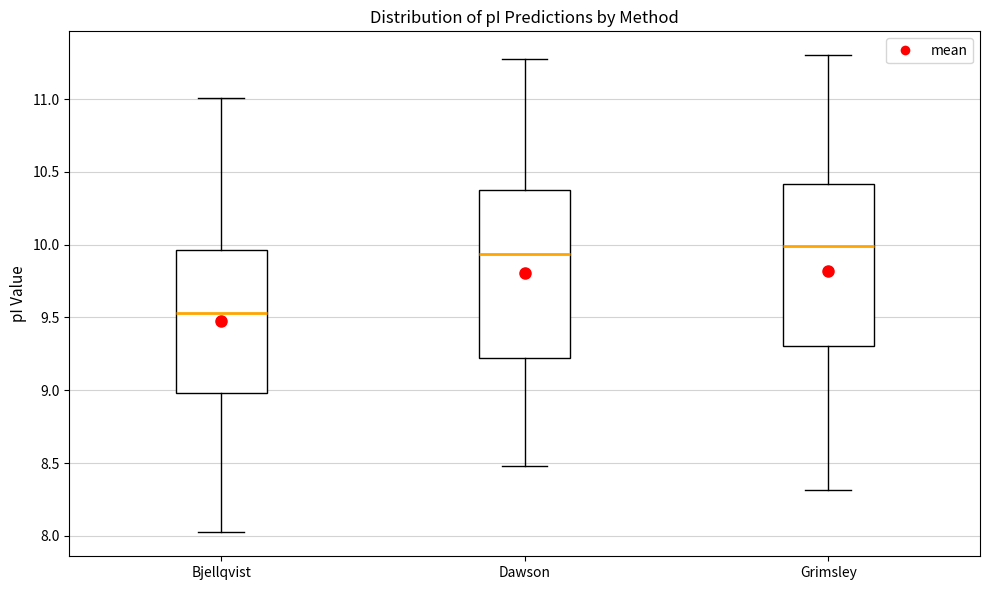

Which box has the highest median line?

Grimsley